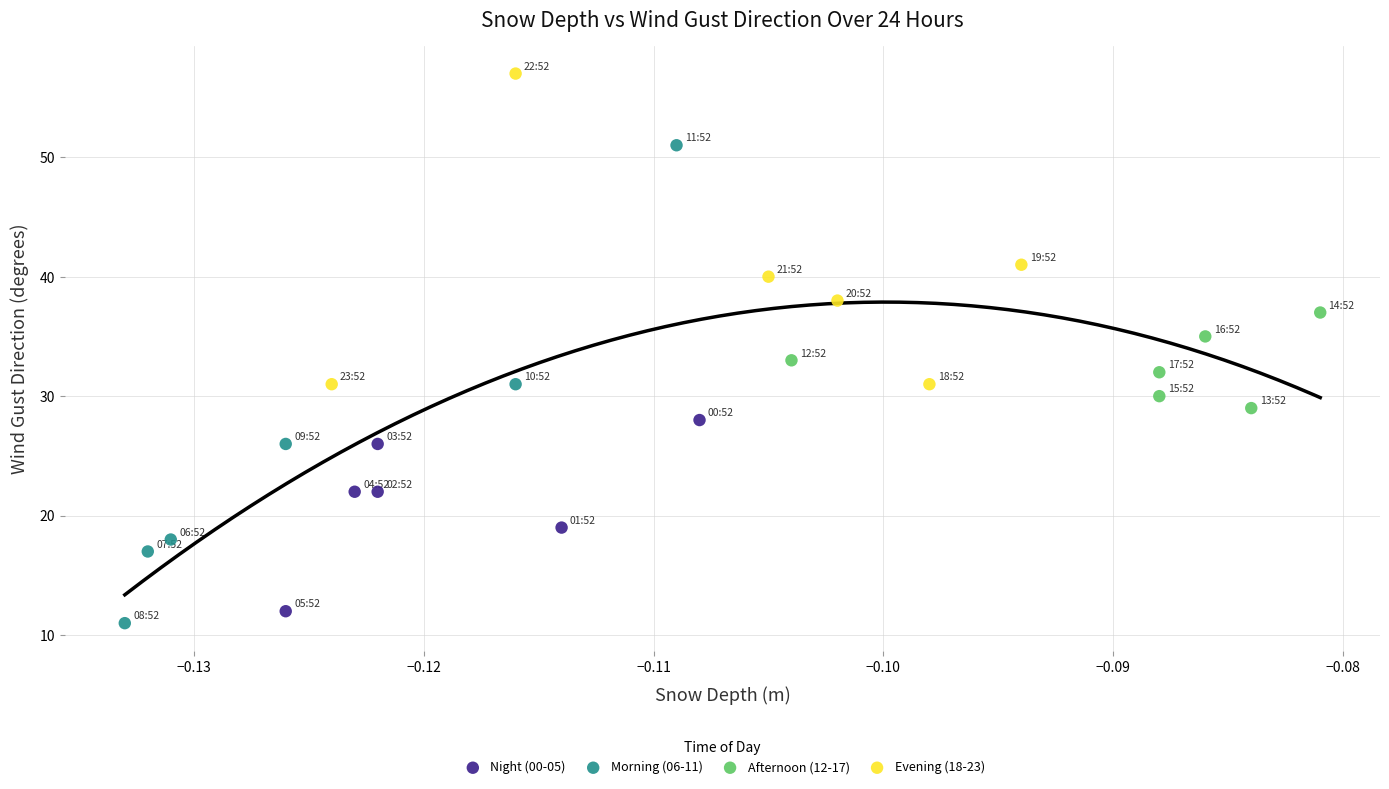

Which series has the widest spread of Y values?

Morning (06-11)